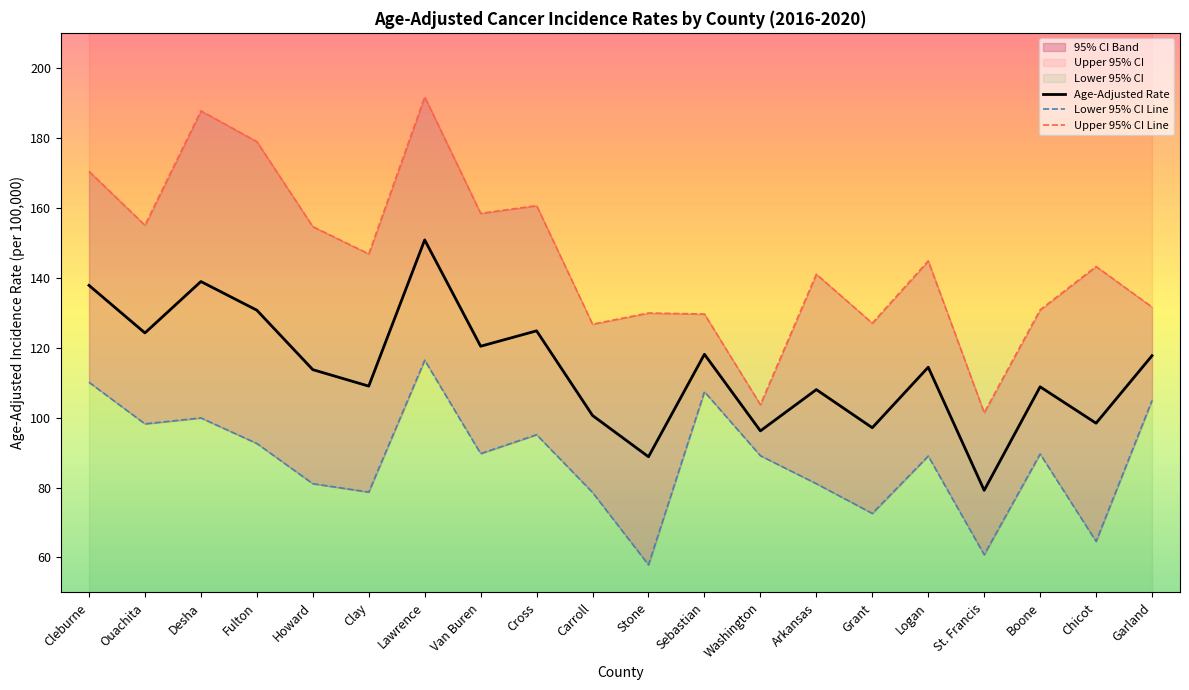

What is the label of the 12th point from the left?

Sebastian